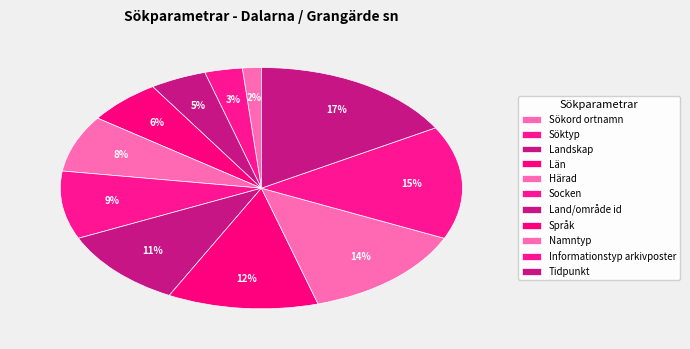

Is it true that Söktyp is 10% of the pie?

False